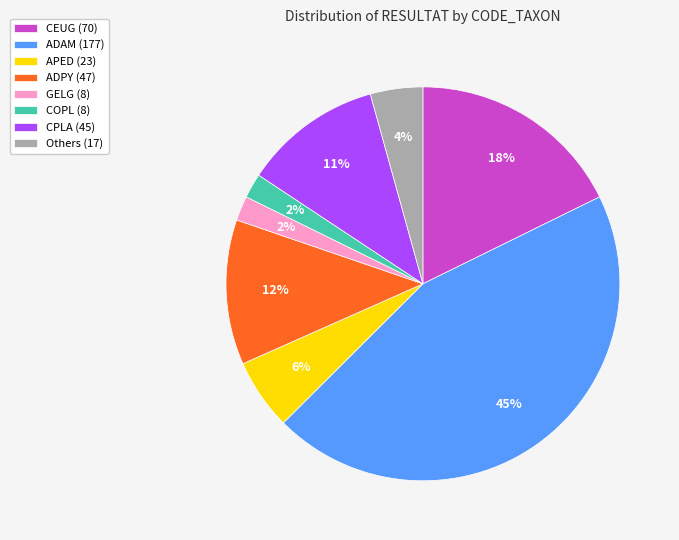

To the nearest percent, what percentage of the pie is ADPY (47)?

12%